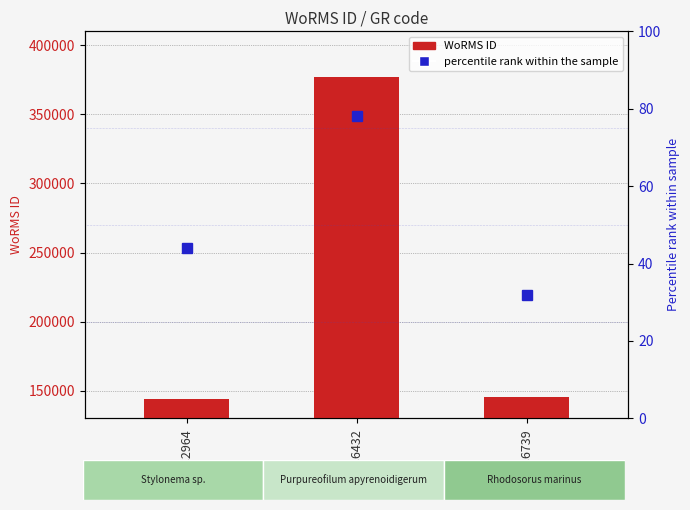

Reading right to left, what are all the values shown in this chart?

145791	376817	144187